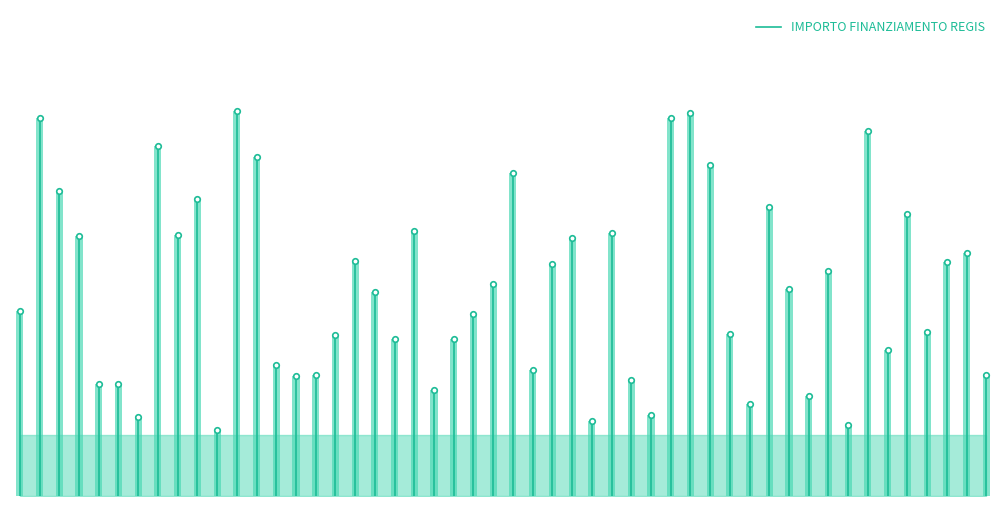

How many lines are shown in the chart?

1